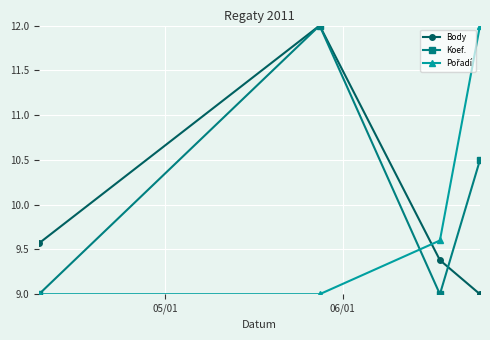

How many interior local peaks does the Body series have?

1